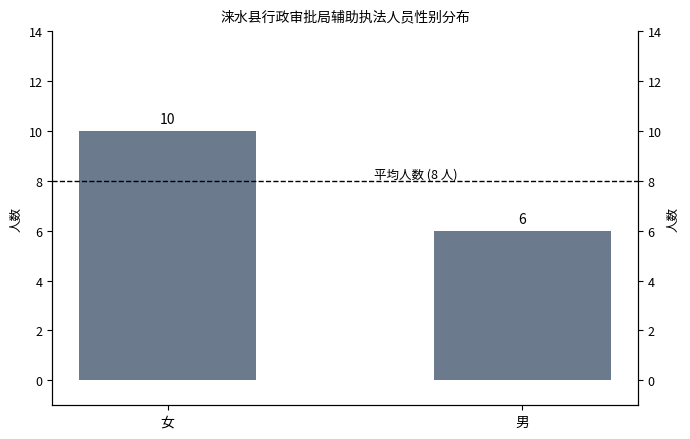

What is the value of the 1st bar from the left?

10